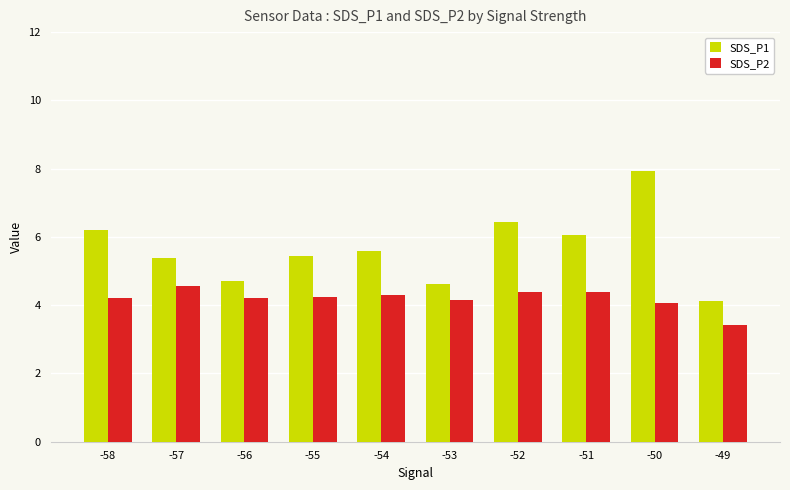

What is the total value across all series at -57?

9.9